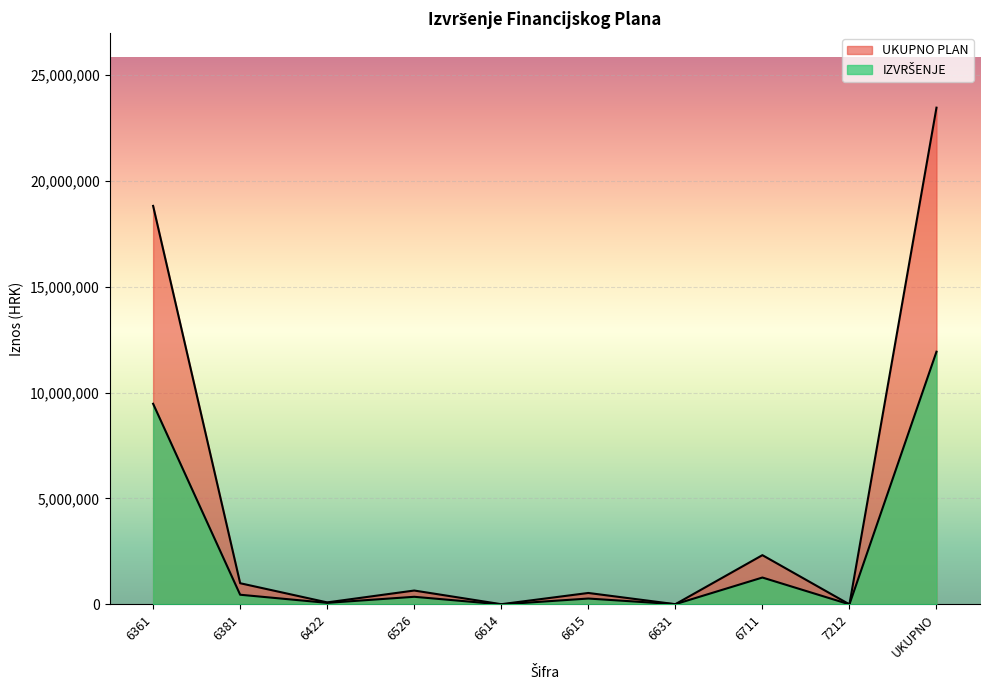

Which series has the largest total across all categories?

UKUPNO PLAN